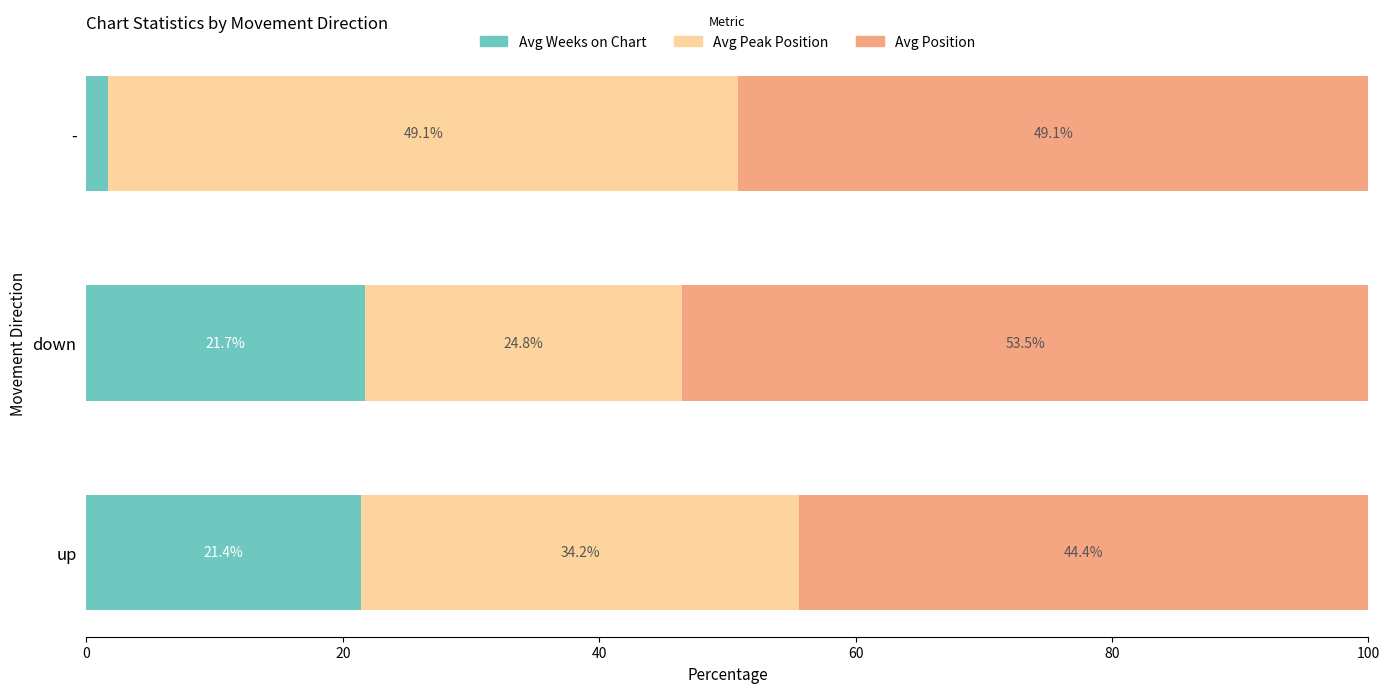

The Avg Weeks on Chart series shows 21.7 at down. True or false?

True